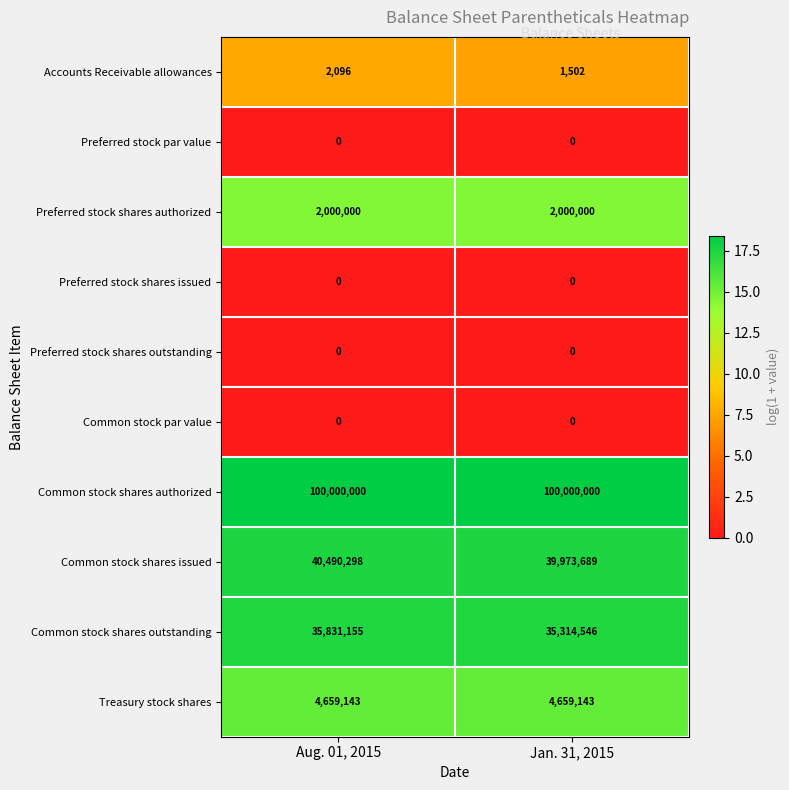

What is the greatest value displayed?

100000000